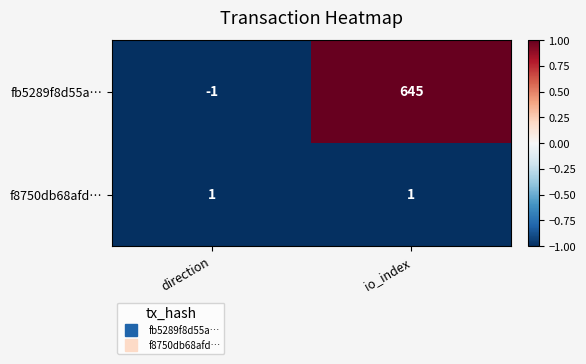

What is the difference between the highest and lowest values at io_index?

644